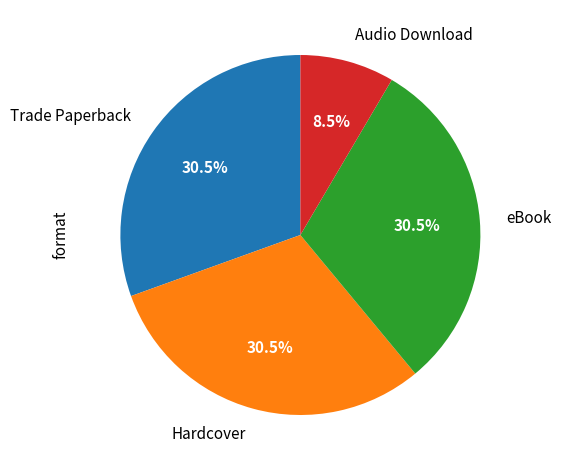

What percentage is NOT represented by Trade Paperback?

69.5%